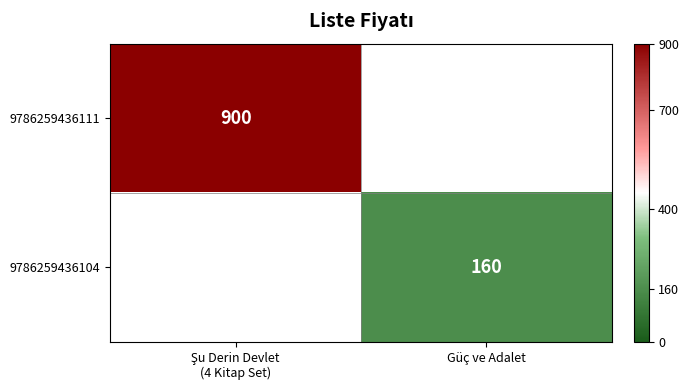

Is it true that 9786259436111 equals 900.0 at Şu Derin Devlet (4 Kitap Set)?

True